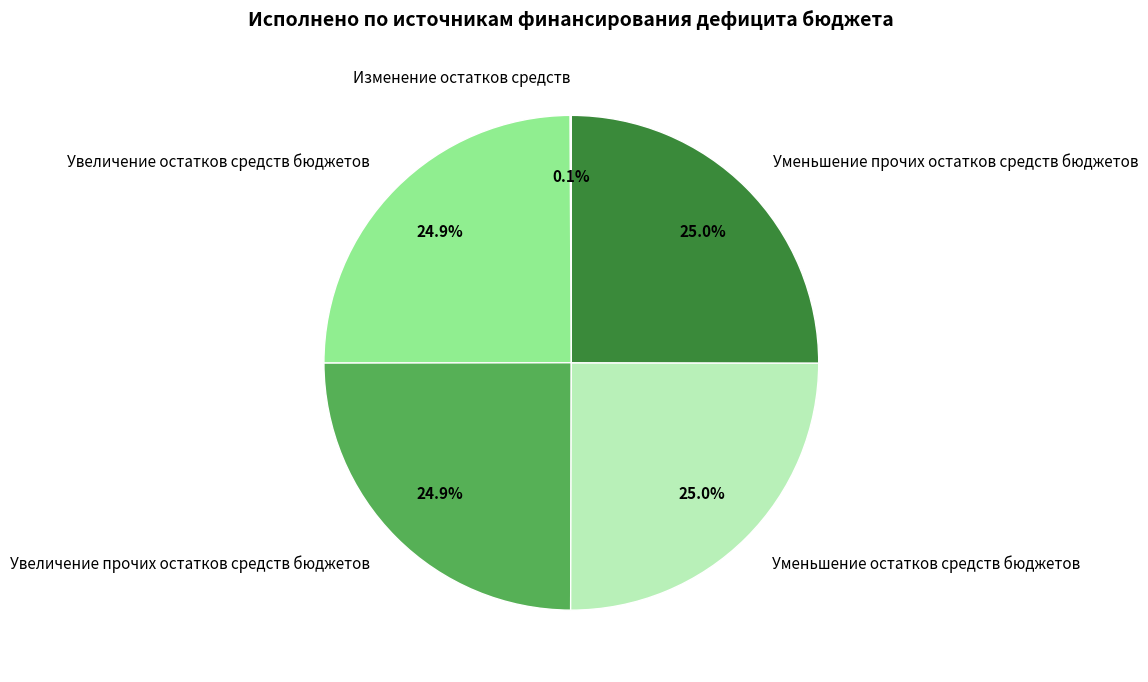

Is there a majority slice in this chart?

No